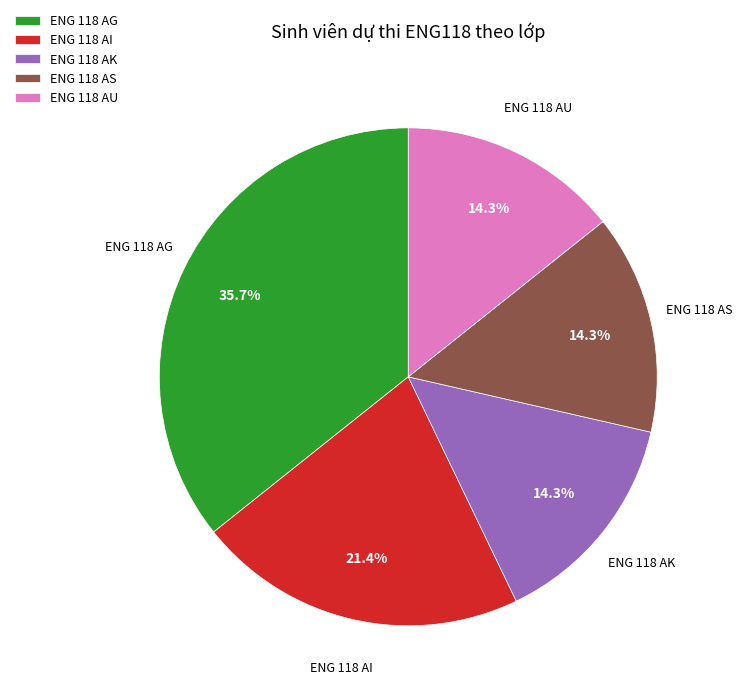

To the nearest percent, what is the average slice percentage?

20%